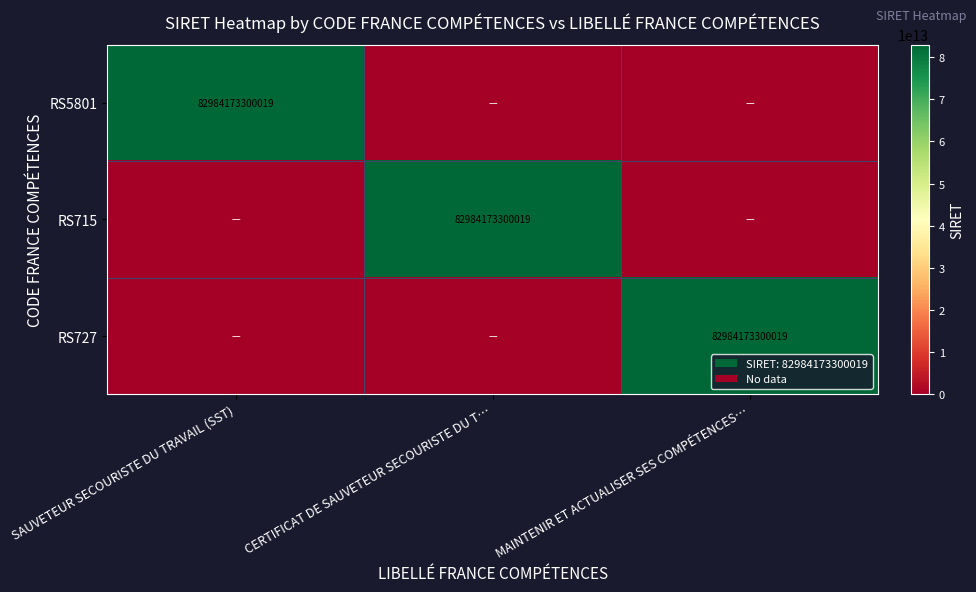

Is it true that RS5801 equals 82984173300019 at SAUVETEUR SECOURISTE DU TRAVAIL (SST)?

True